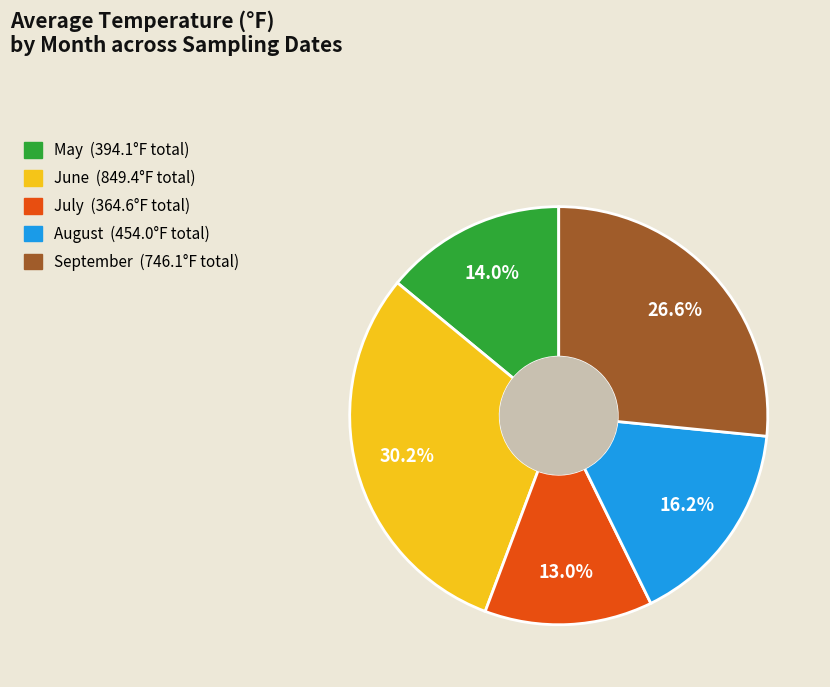

Is there any slice that represents more than half of the pie?

No